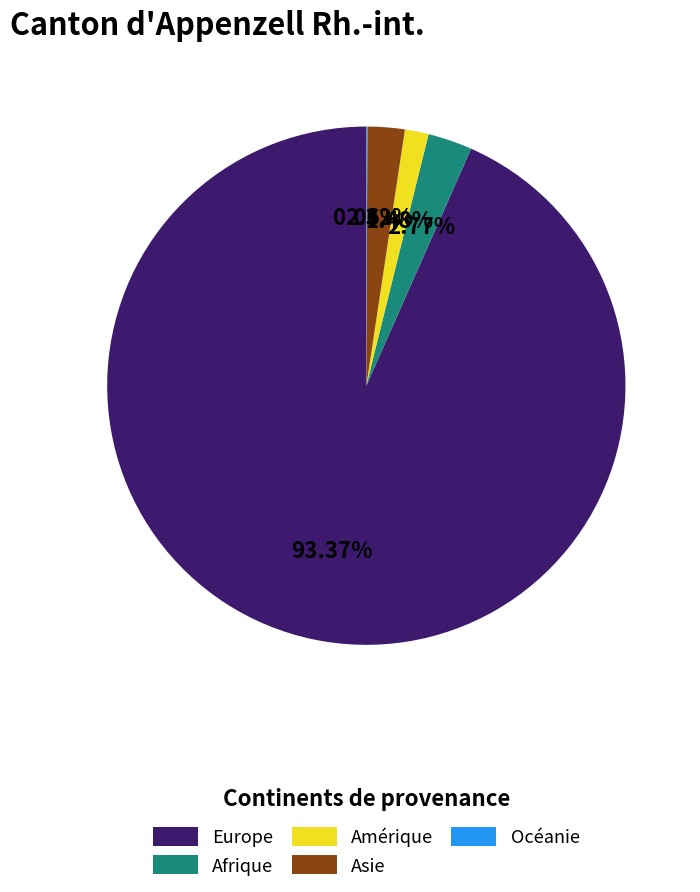

What is the largest slice in the pie chart?

Europe